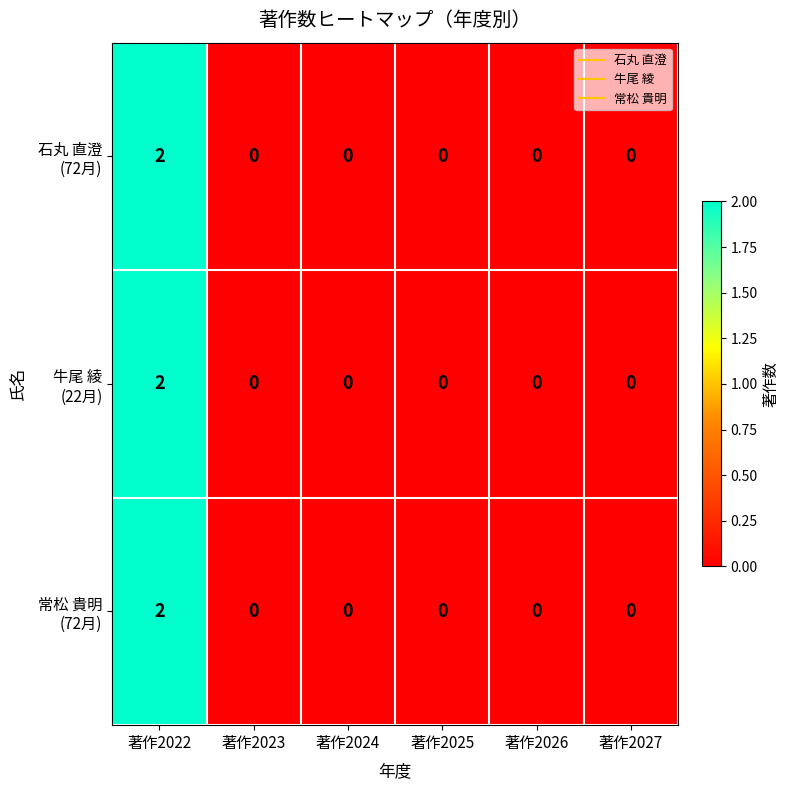

Count the number of categories in the chart.

6